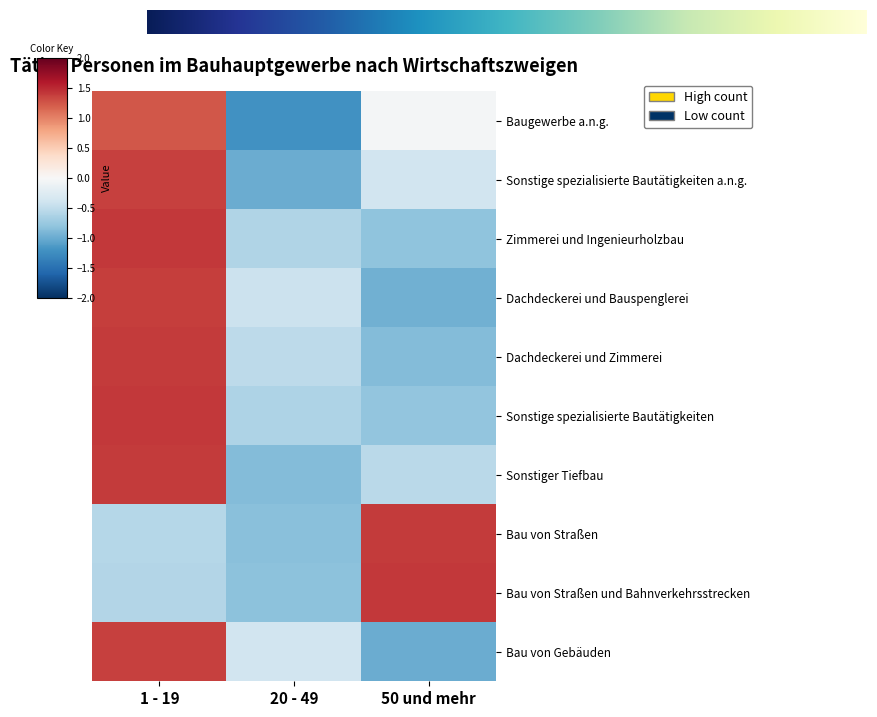

How many values in the Zimmerei und Ingenieurholzbau series are below 0?

2